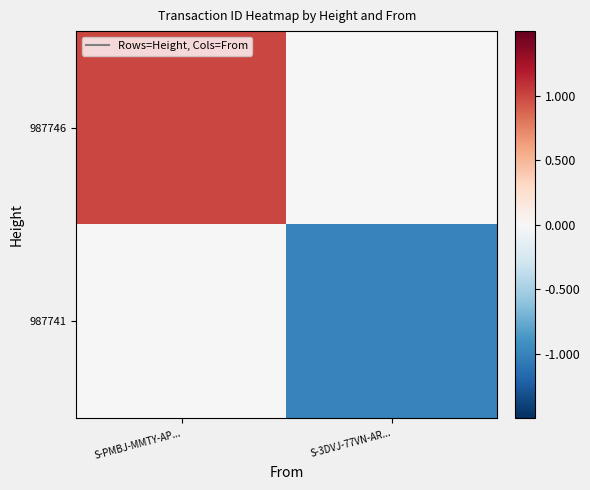

Which series changed the most between S-PMBJ-MMTY-AP... and S-3DVJ-77VN-AR...?

987746